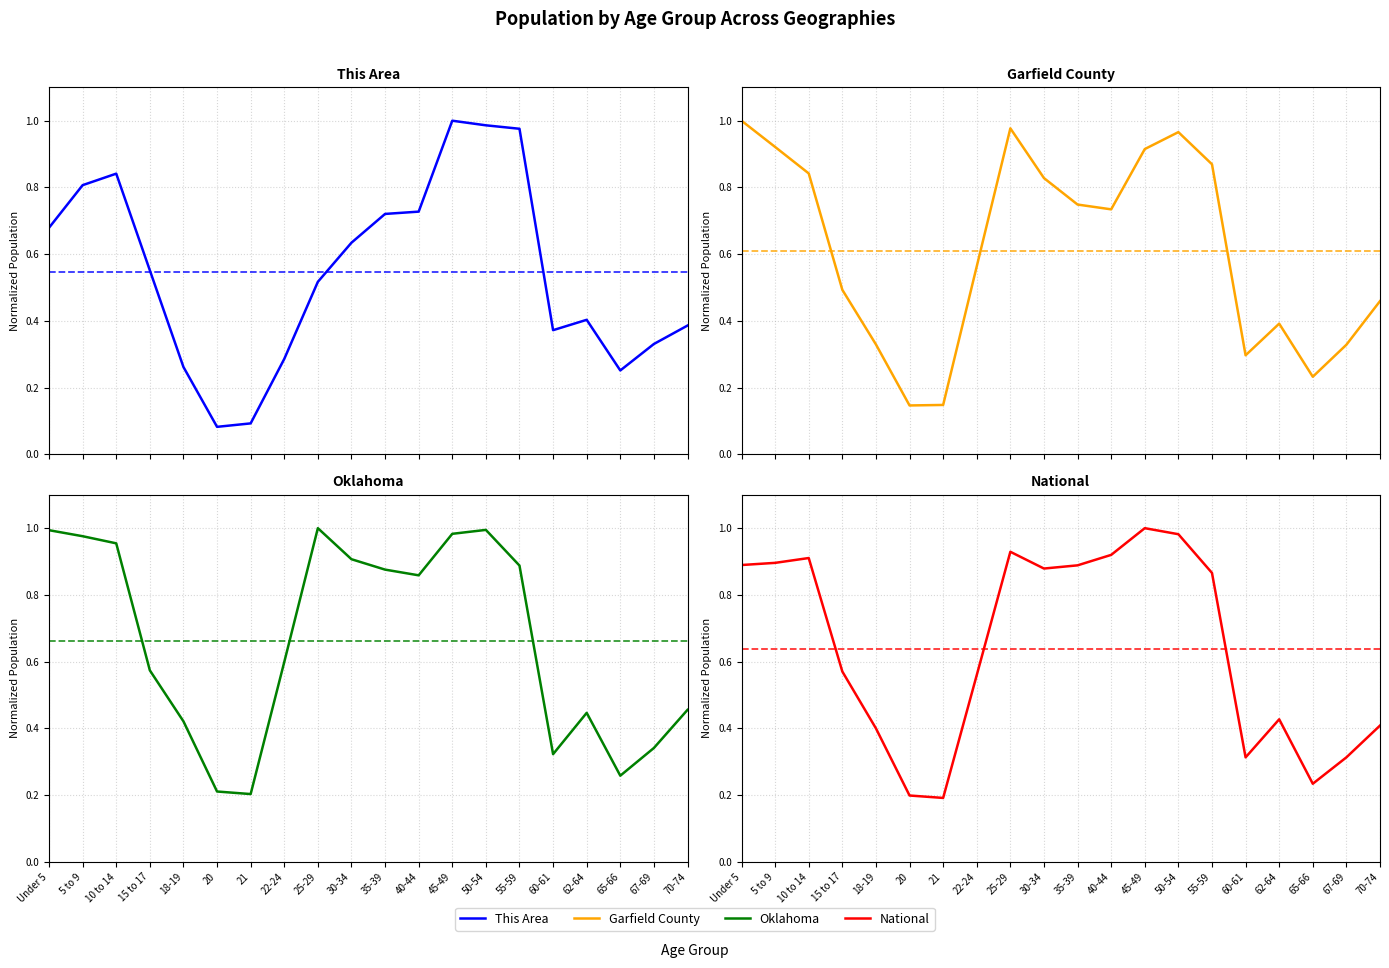

Does the chart have visible grid lines?

Yes